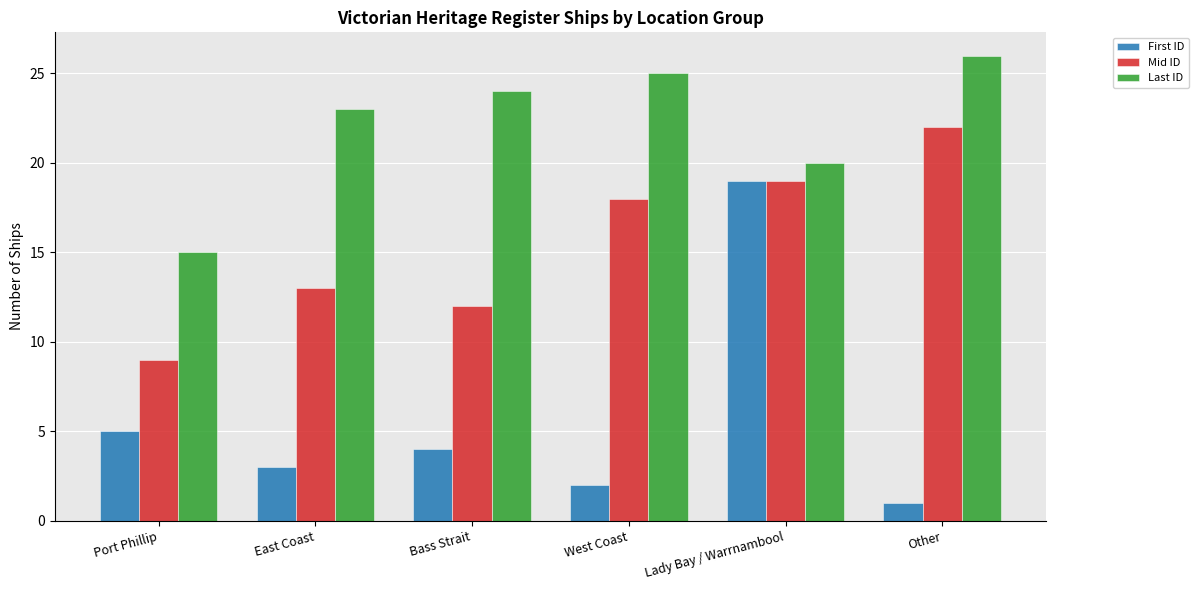

Reading left to right, transcribe all the data shown in this chart.

First ID: 5	3	4	2	19	1
Mid ID: 9	13	12	18	19	22
Last ID: 15	23	24	25	20	26